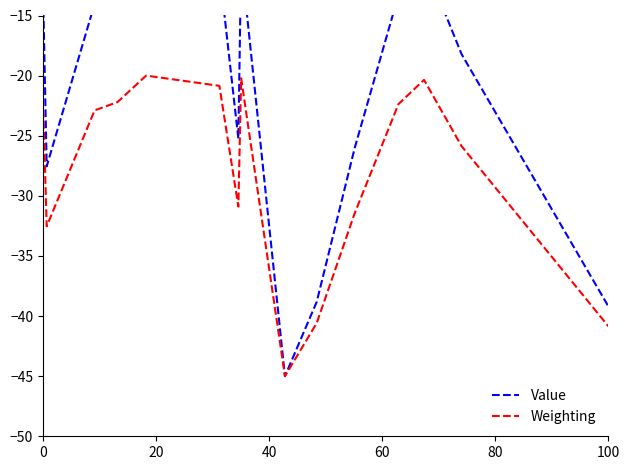

How many data points in Value are above -14?

7